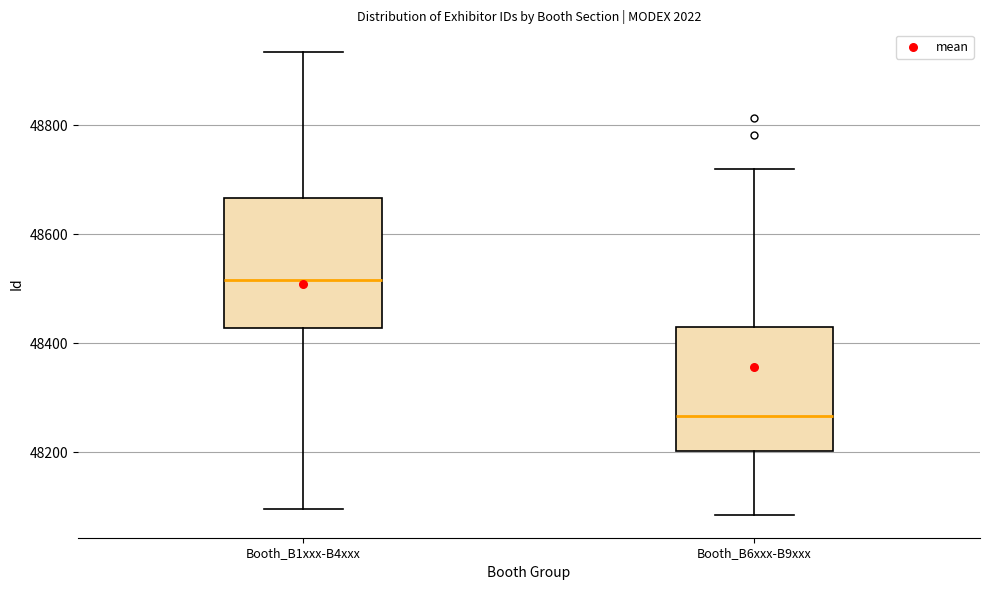

Which box has the highest median line?

Booth_B1xxx-B4xxx